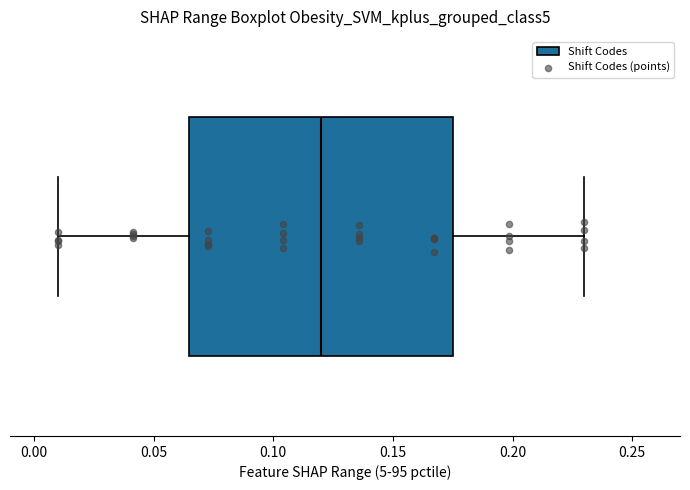

Transcribe this box plot: give where the median line is, the range the box spans, and where the two whiskers end, as read against the x-axis. The values are not printed on the chart, so give them approximately, as read against the axis.

median 0.120, box 0.065 to 0.175, whiskers 0.010 to 0.230